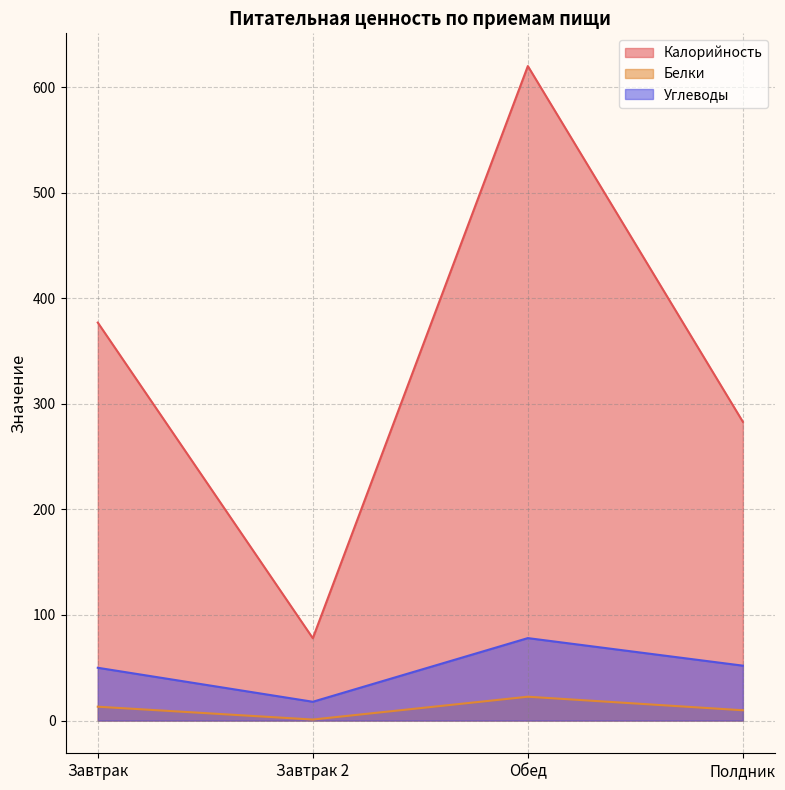

Which series has the largest range (max minus min)?

Калорийность